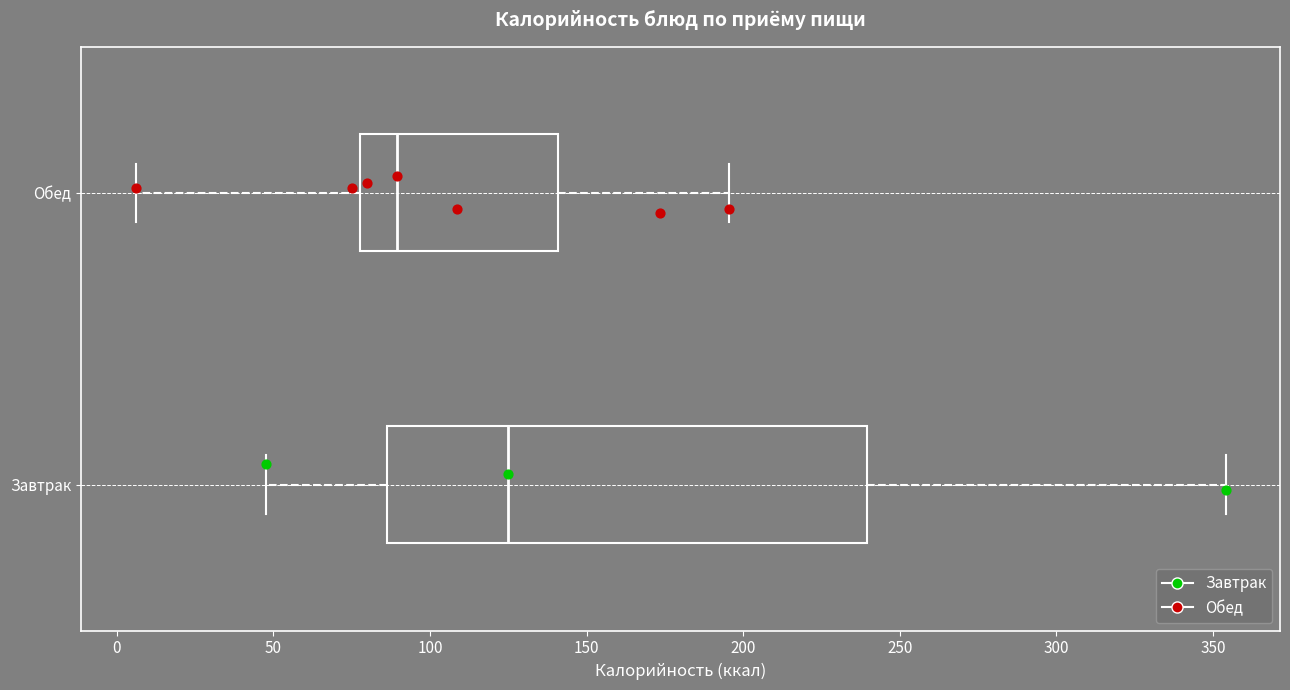

Which box has the furthest to the right median line?

Завтрак